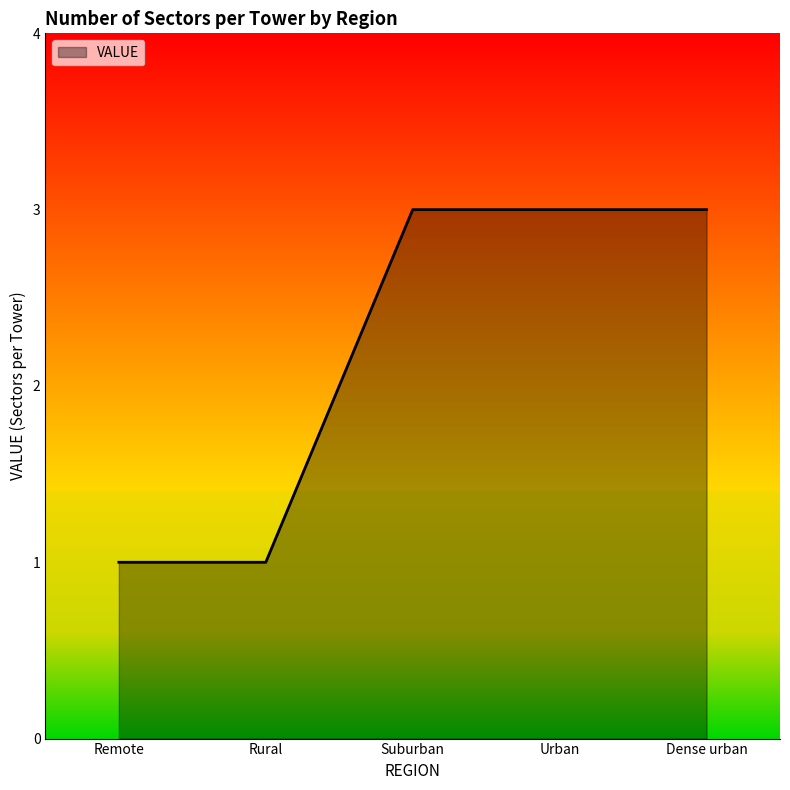

Reading right to left, list all the values displayed in this chart.

3	3	3	1	1